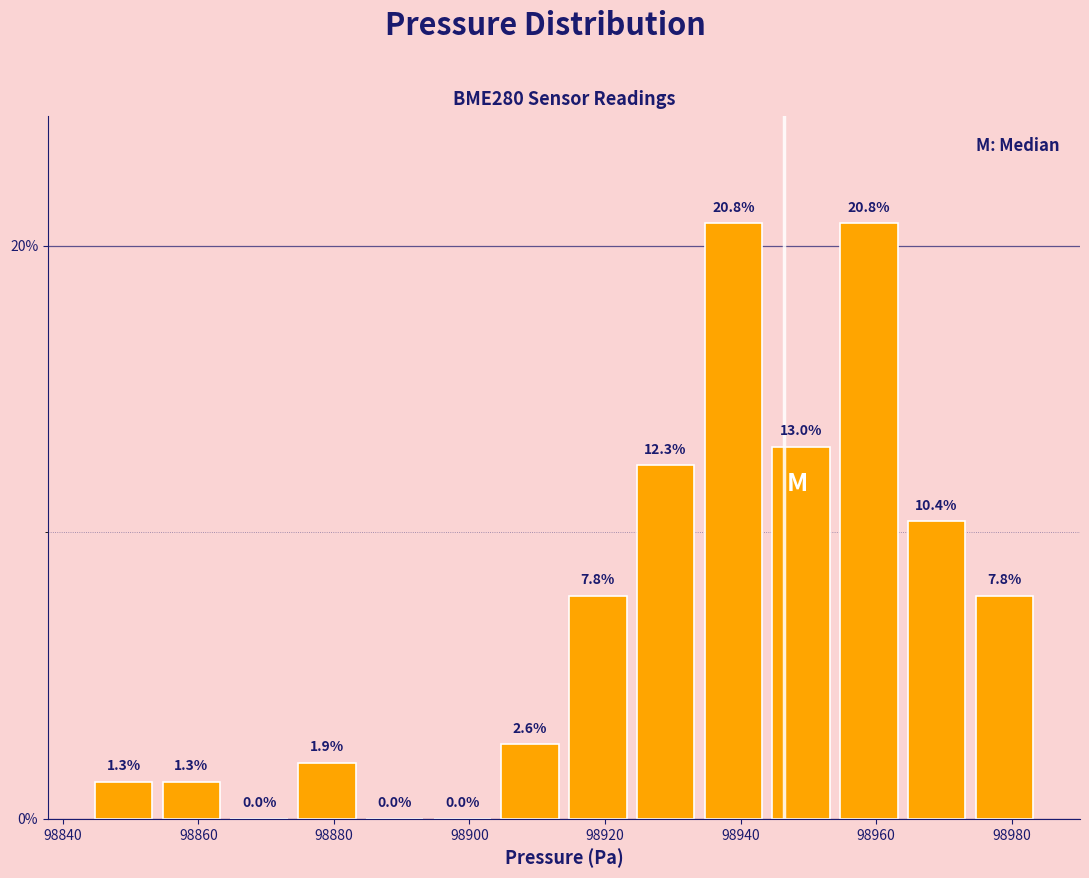

What is the height of the bar covering 98974 to 98984 on the x-axis? The bar edges are not printed on the chart, so give them approximately, as read against the axis.

7.8